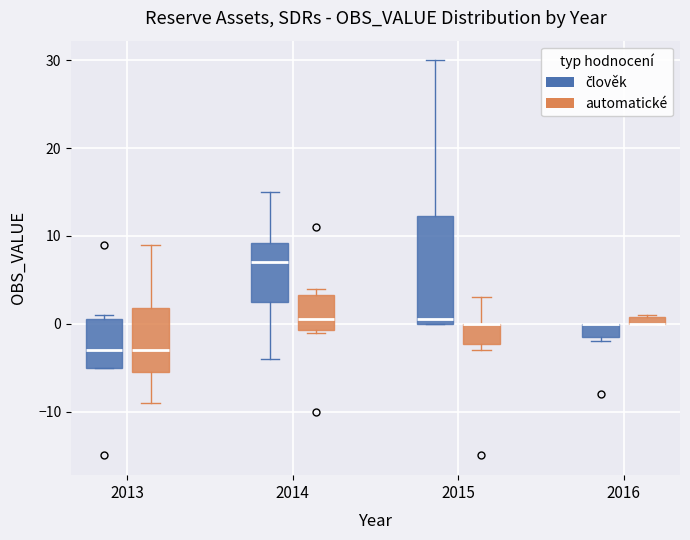

Where does the median line of the box for 2014 (člověk) sit on the y-axis? The values are not printed on the chart, so give them approximately, as read against the axis.

7